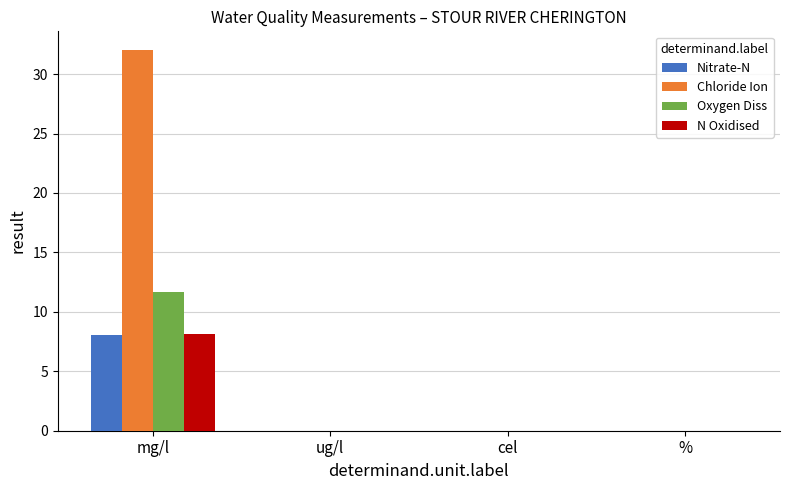

What are all the series names shown in the legend?

Nitrate-N, Chloride Ion, Oxygen Diss, N Oxidised